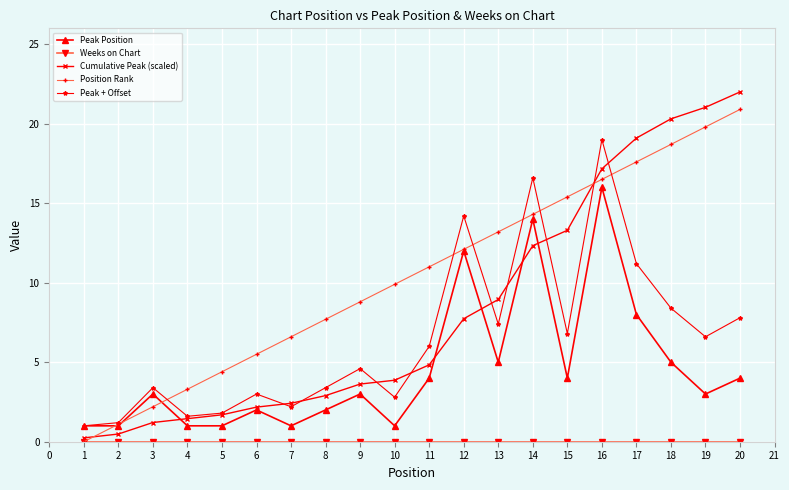

The Peak Position series shows 1.6 at 15. True or false?

False